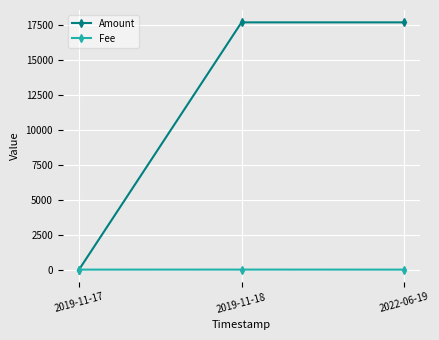

Rank the series at 2019-11-18 from highest to lowest value.

Amount, Fee